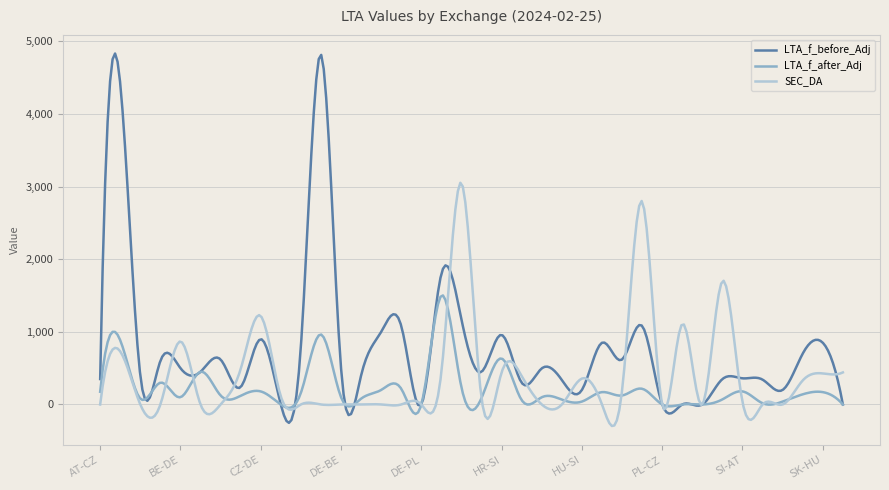

At how many categories does at least one series exceed 3508?

15